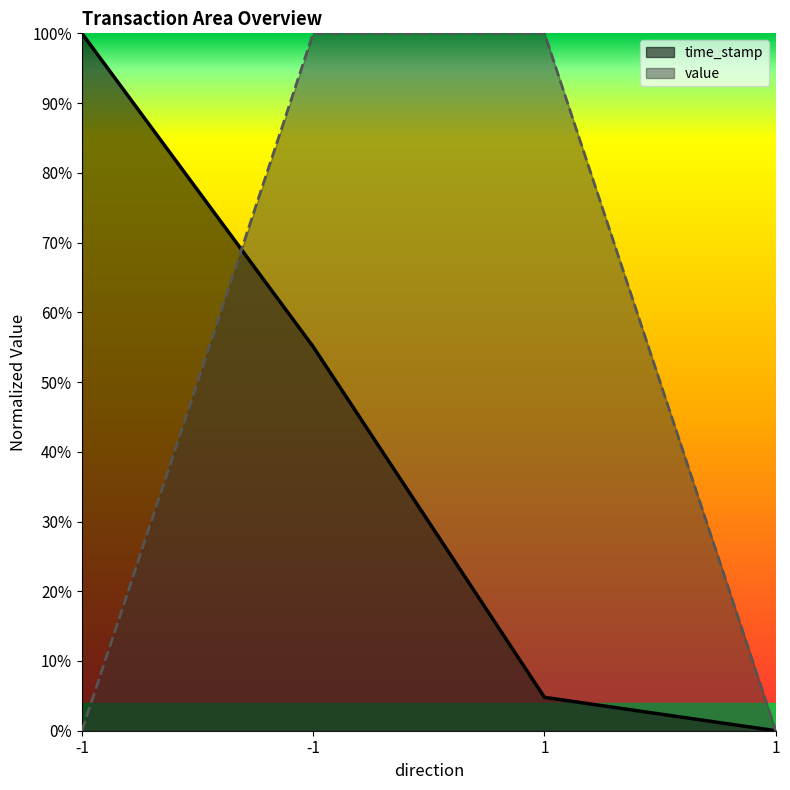

True or false: value has more than 1 interior local peaks.

False